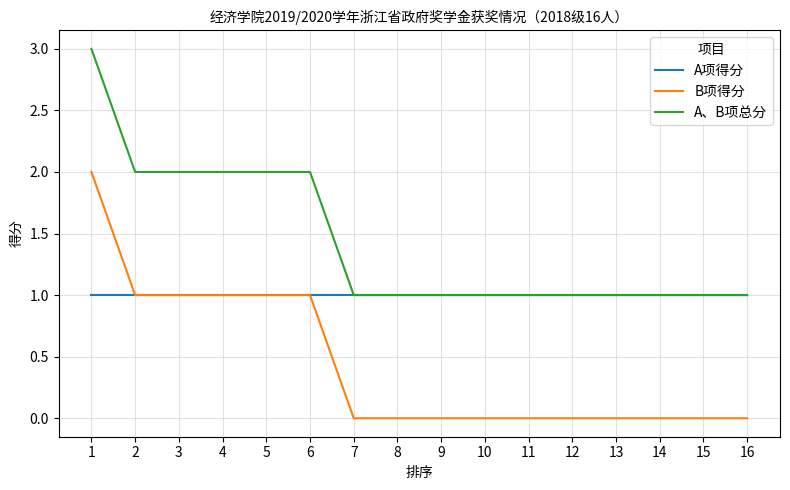

List the series in order of their peak value, lowest first.

A项得分, B项得分, A、B项总分